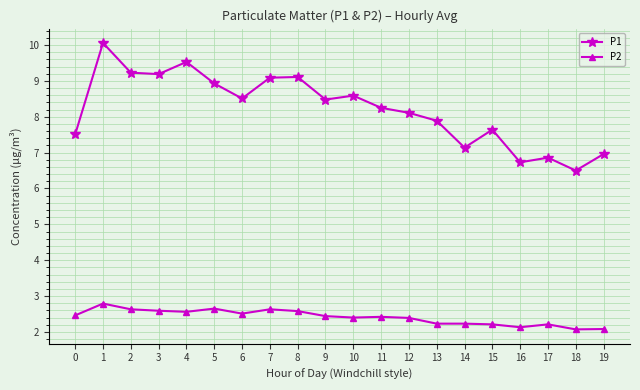

What is the average value of the P2 series?

2.4